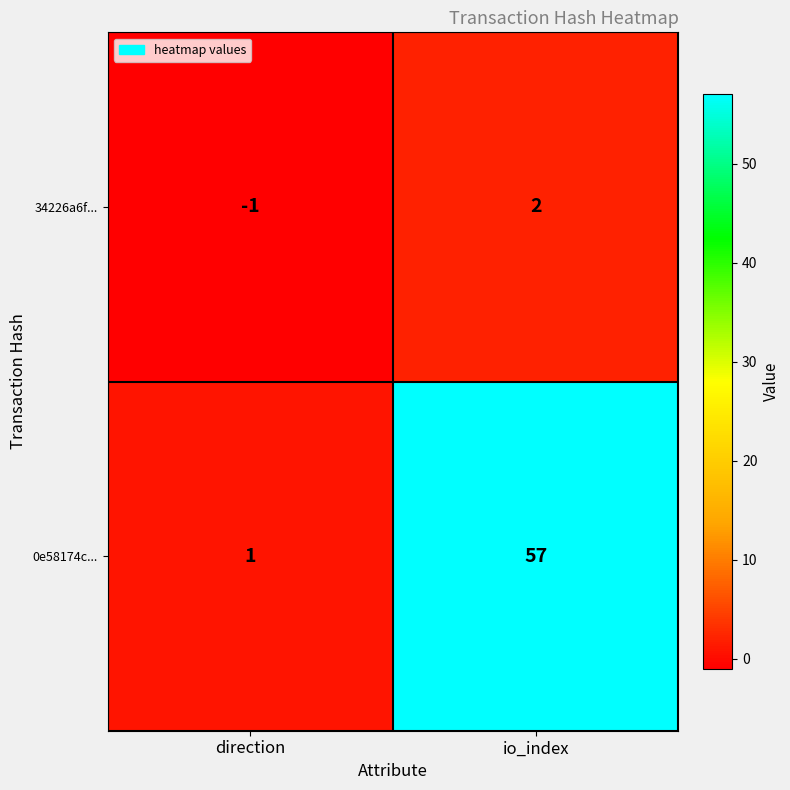

Rank the series by their maximum value, from lowest to highest.

34226a6f..., 0e58174c...